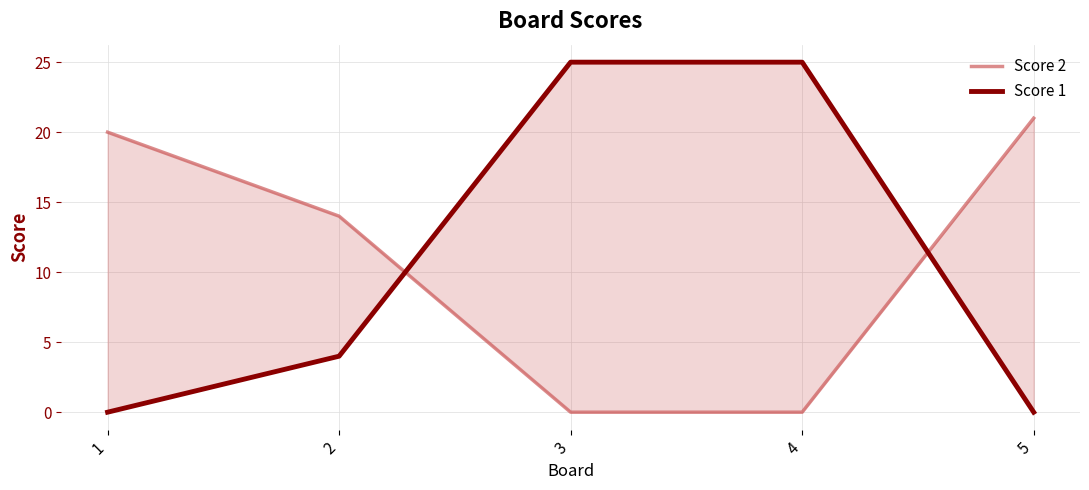

What is the total value across all series at 1?

20